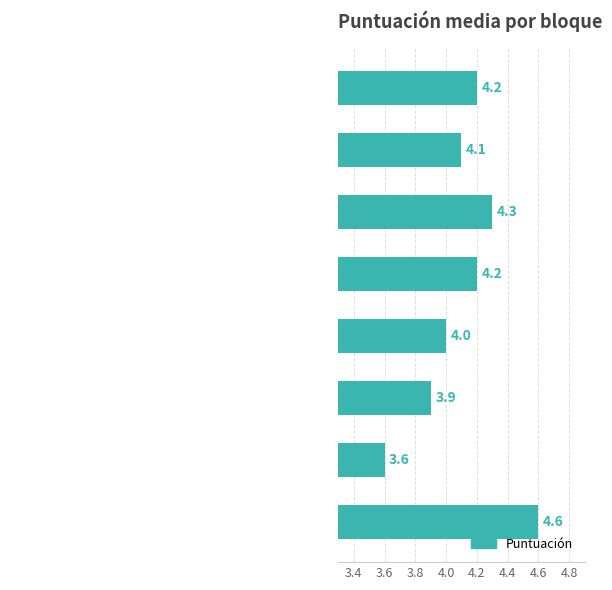

What is the minimum value shown in the chart?

3.6